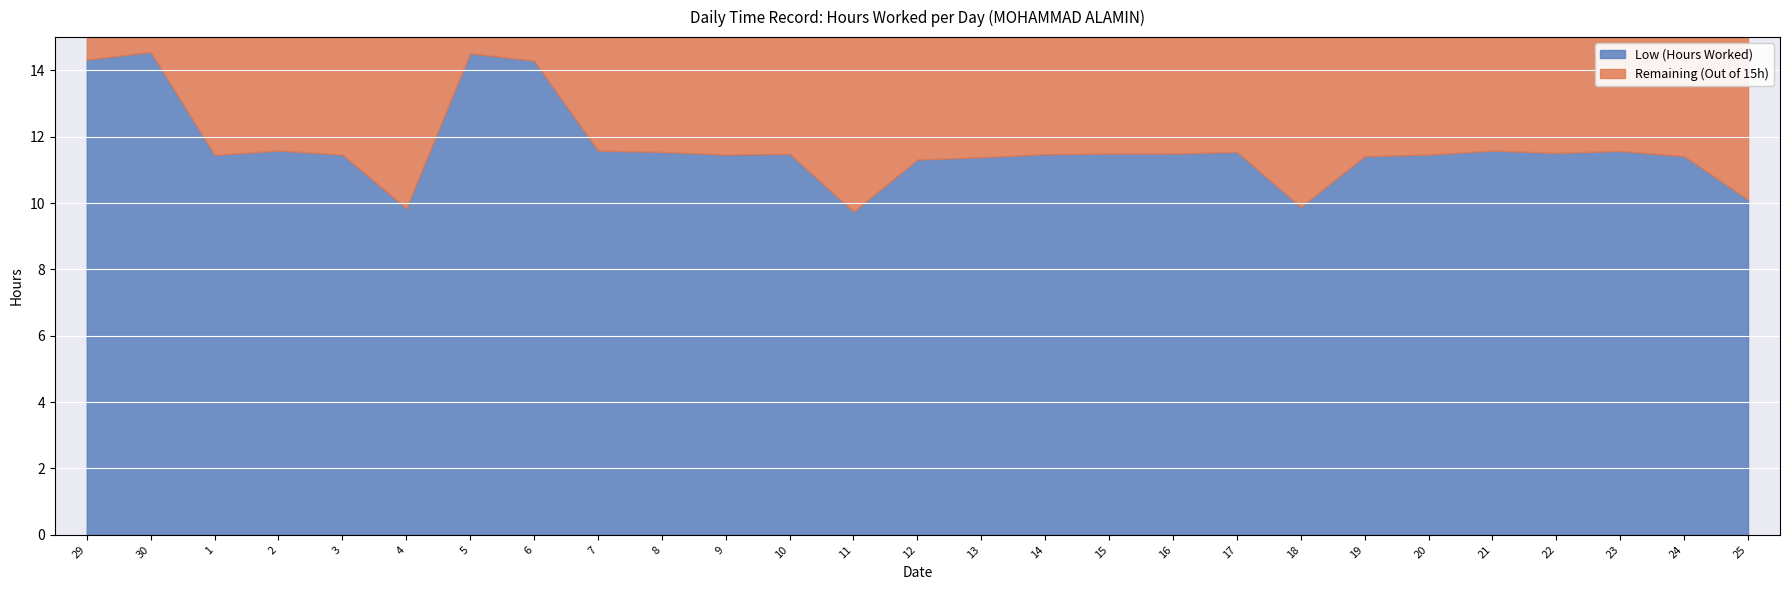

Reading left to right, extract all data points from this chart.

Low (Hours Worked): 14.3	14.6	11.4	11.6	11.5	9.8	14.5	14.3	11.6	11.5	11.5	11.5	9.7	11.3	11.4	11.5	11.5	11.5	11.5	9.9	11.4	11.5	11.6	11.5	11.6	11.4	10.1
Remaining (Out of 15h): 0.7	0.5	3.5	3.4	3.5	5.2	0.5	0.7	3.4	3.5	3.5	3.5	5.3	3.7	3.6	3.5	3.5	3.5	3.5	5.1	3.6	3.5	3.4	3.5	3.4	3.6	4.9